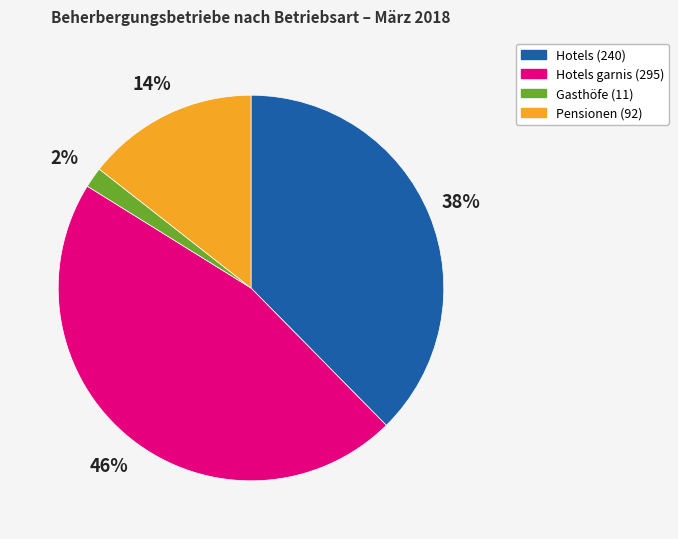

Is there any slice that represents more than half of the pie?

No